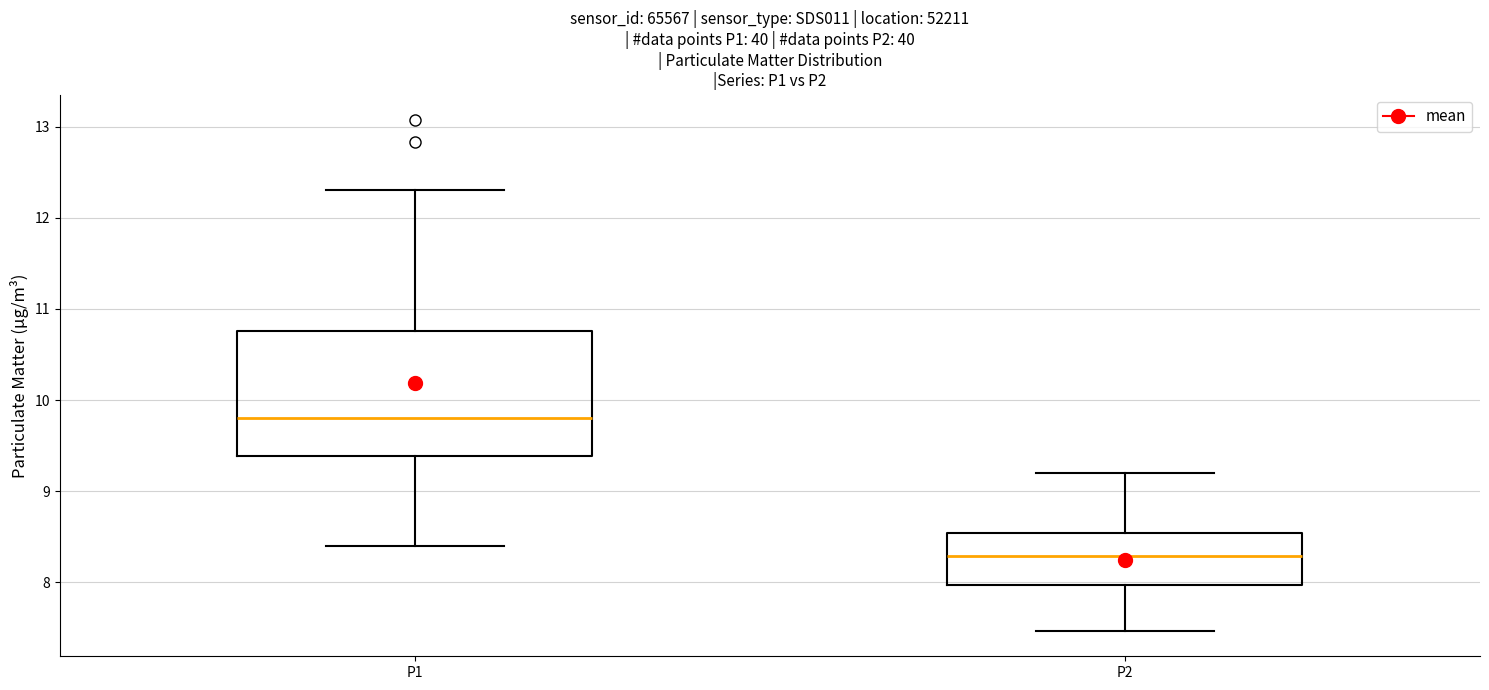

Which box has the highest median line?

P1